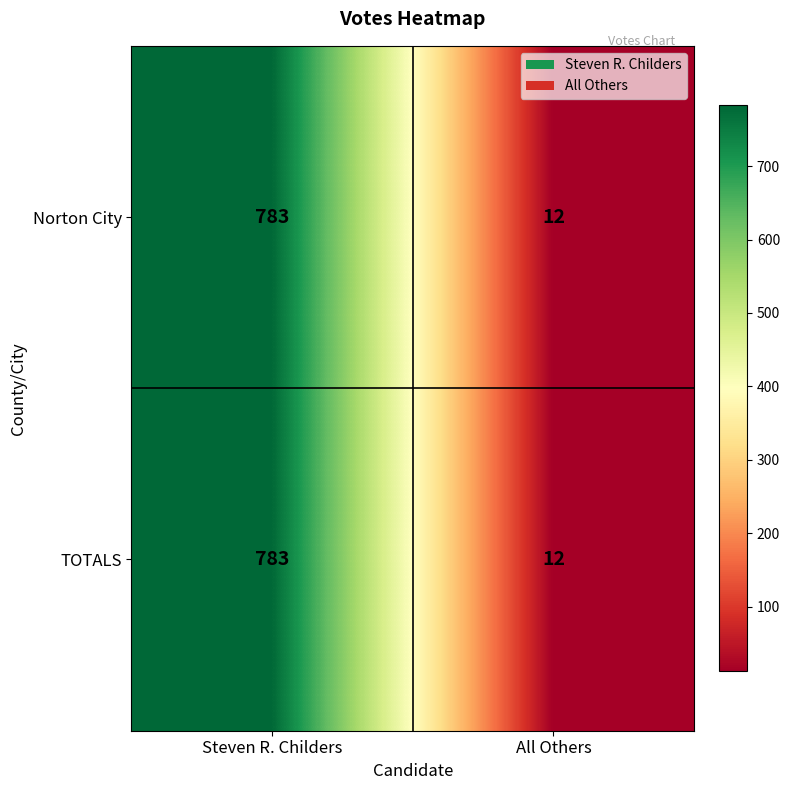

What is the sum of the TOTALS values at All Others and Steven R. Childers?

795